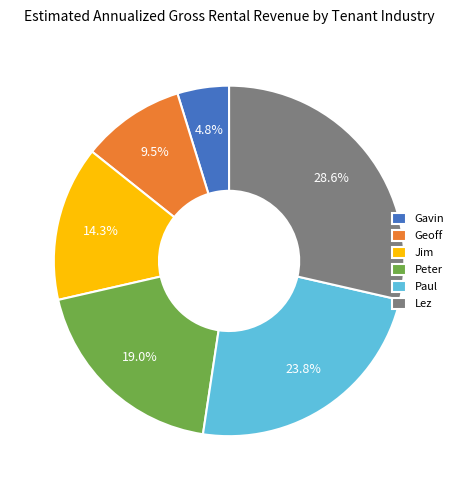

Does Lez account for over 50% of the chart?

No